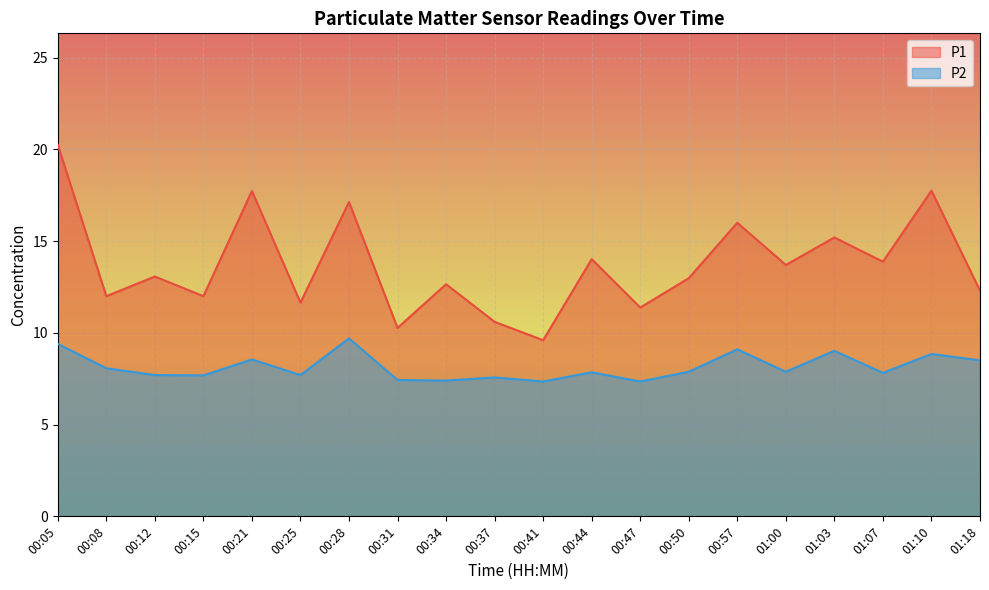

Reading left to right, transcribe all the data shown in this chart.

P1: 00:05=20.2	00:08=12.0	00:12=13.1	00:15=12.0	00:21=17.7	00:25=11.7	00:28=17.1	00:31=10.3	00:34=12.7	00:37=10.6	00:41=9.6	00:44=14.0	00:47=11.4	00:50=13.0	00:57=16.0	01:00=13.7	01:03=15.2	01:07=13.9	01:10=17.8	01:18=12.3
P2: 00:05=9.4	00:08=8.1	00:12=7.7	00:15=7.7	00:21=8.6	00:25=7.7	00:28=9.7	00:31=7.4	00:34=7.4	00:37=7.6	00:41=7.3	00:44=7.8	00:47=7.3	00:50=7.9	00:57=9.1	01:00=7.9	01:03=9.0	01:07=7.8	01:10=8.8	01:18=8.5